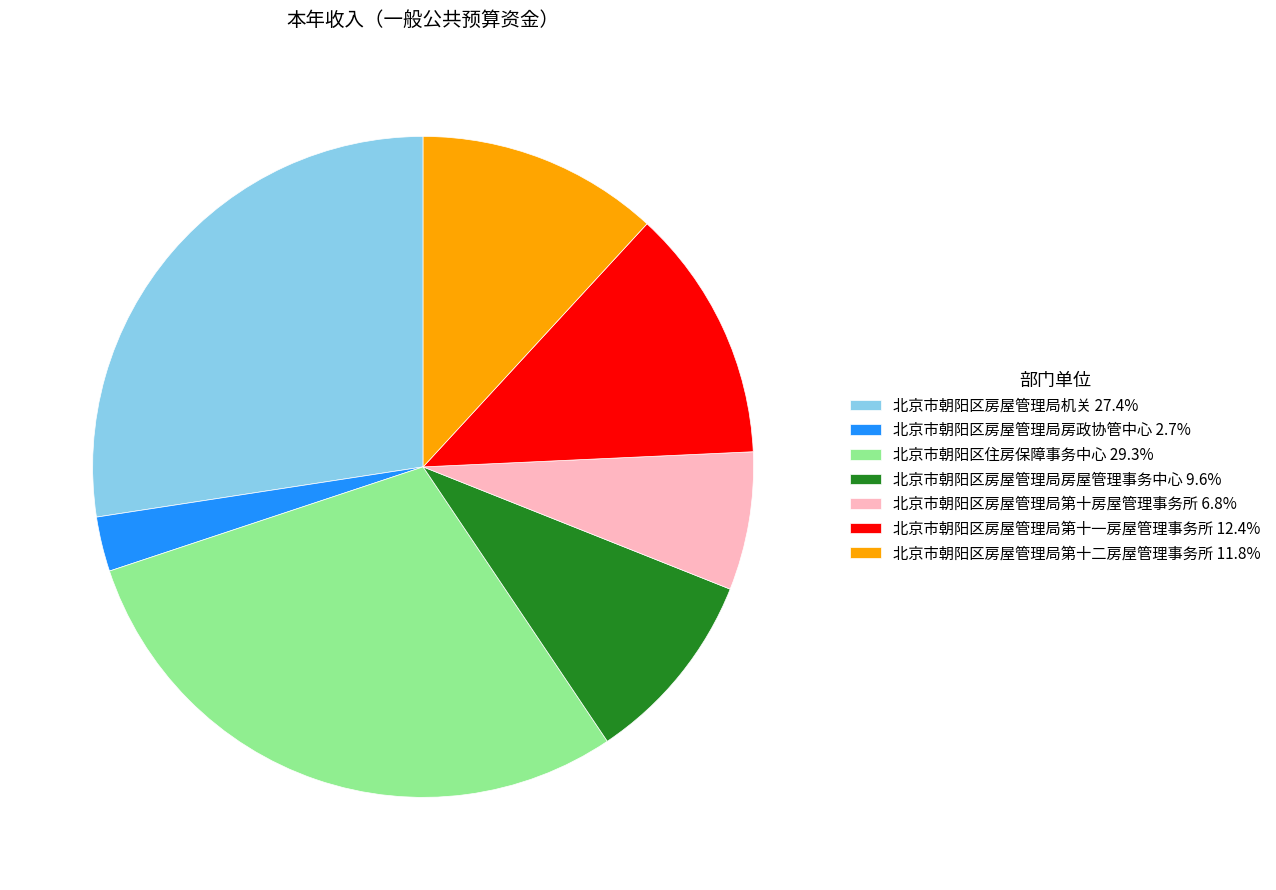

Which has a higher value, 北京市朝阳区房屋管理局第十一房屋管理事务所 or 北京市朝阳区住房保障事务中心?

北京市朝阳区住房保障事务中心